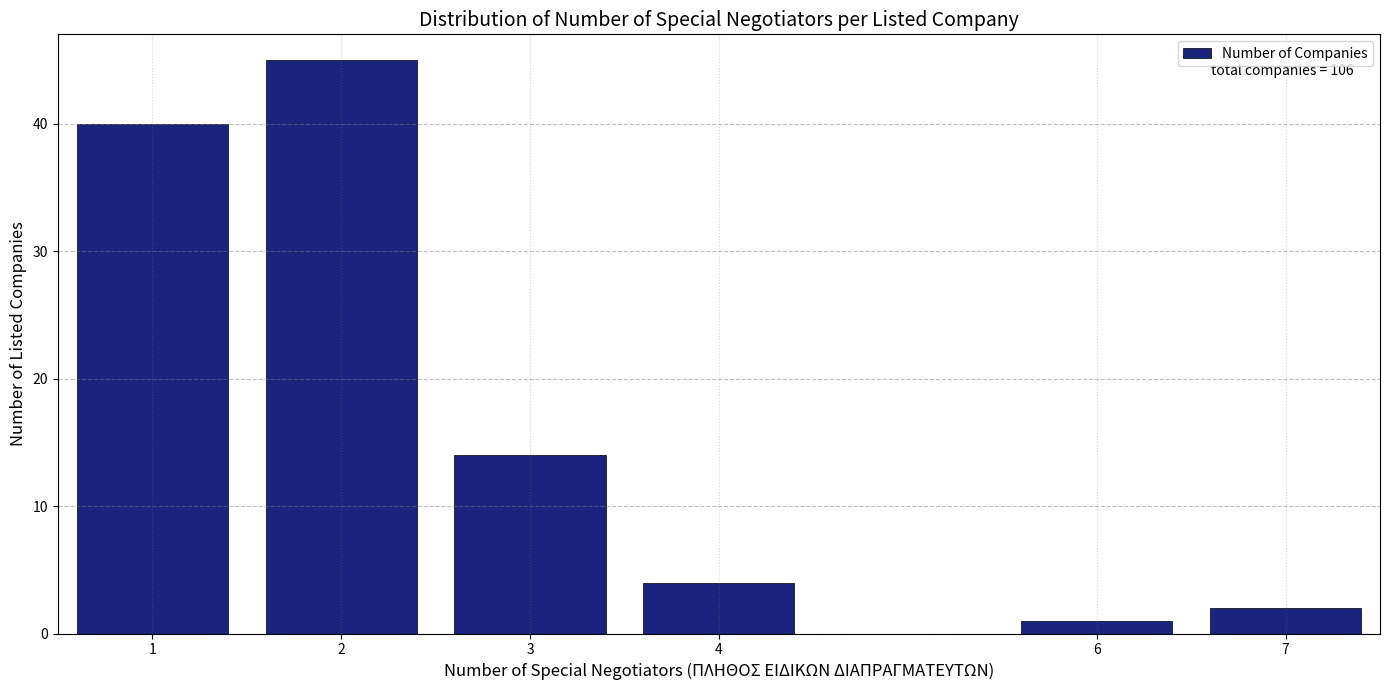

Reading left to right, what are all the values shown in this chart?

1=40	2=45	3=14	4=4	6=1	7=2